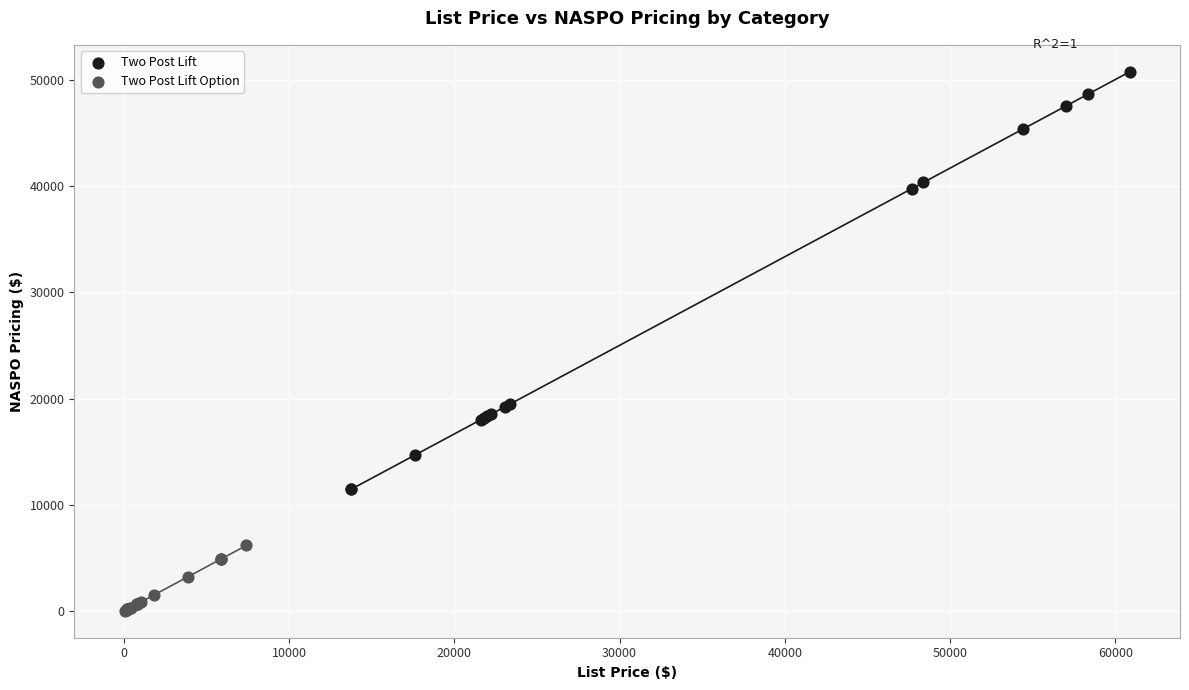

Which series has the widest spread of Y values?

Two Post Lift